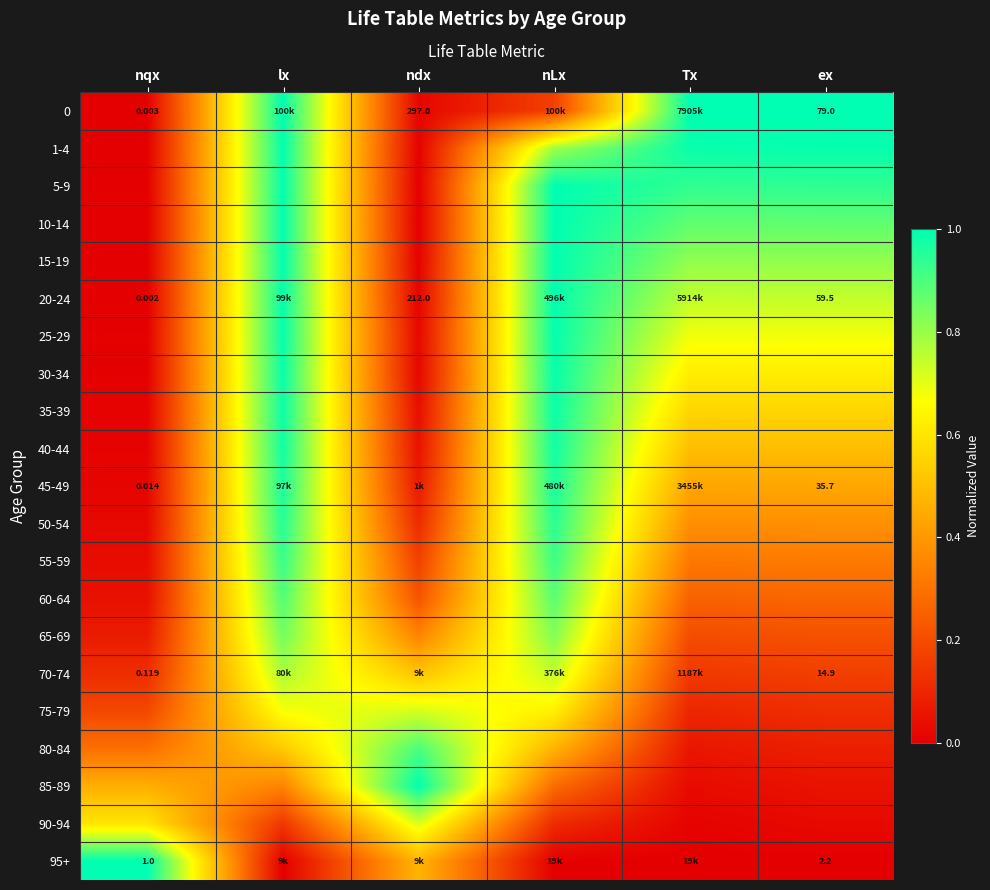

What is the difference between the maximum and minimum values in the 95+ series?

1.0